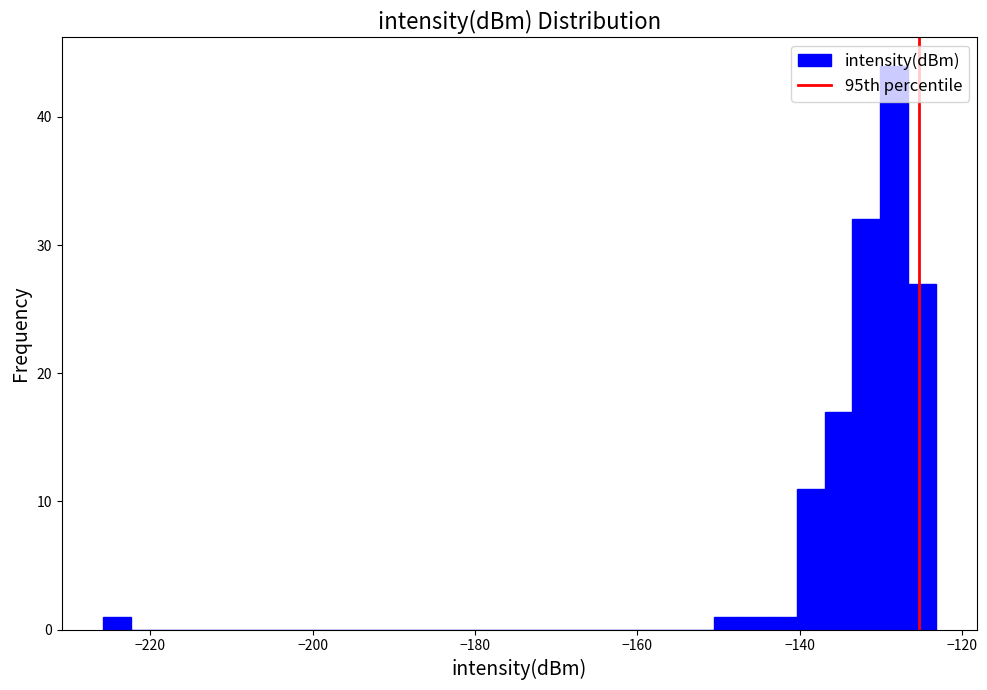

Around what value on the x-axis is the tallest bar? Give the approximate position of its centre, as read against the axis.

-128